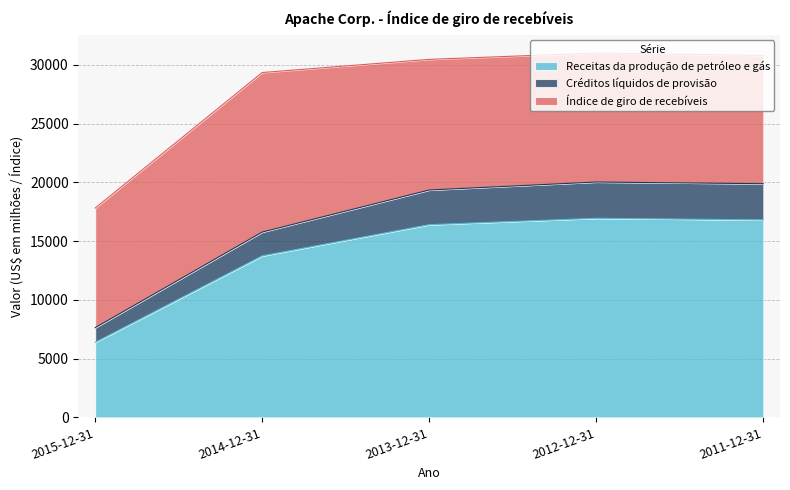

What is the highest value of the Créditos líquidos de provisão series?

3086.0